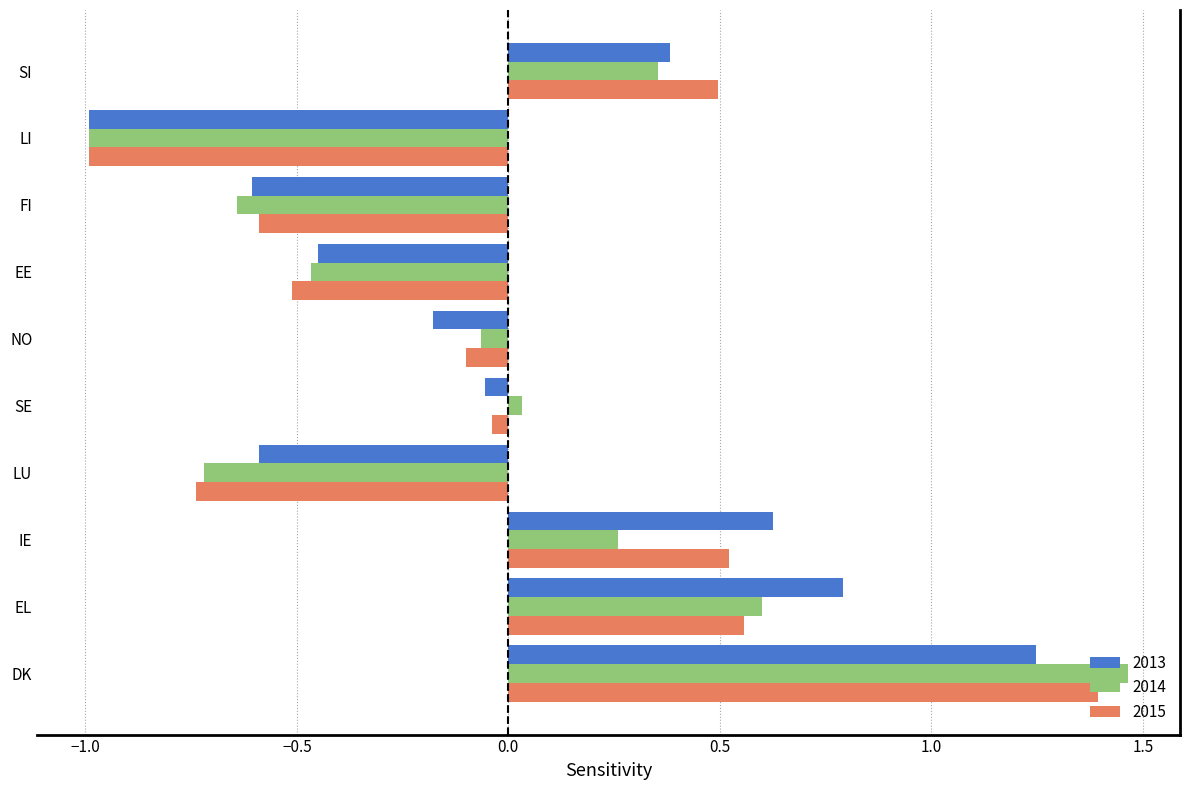

What are all the series names shown in the legend?

2013, 2014, 2015